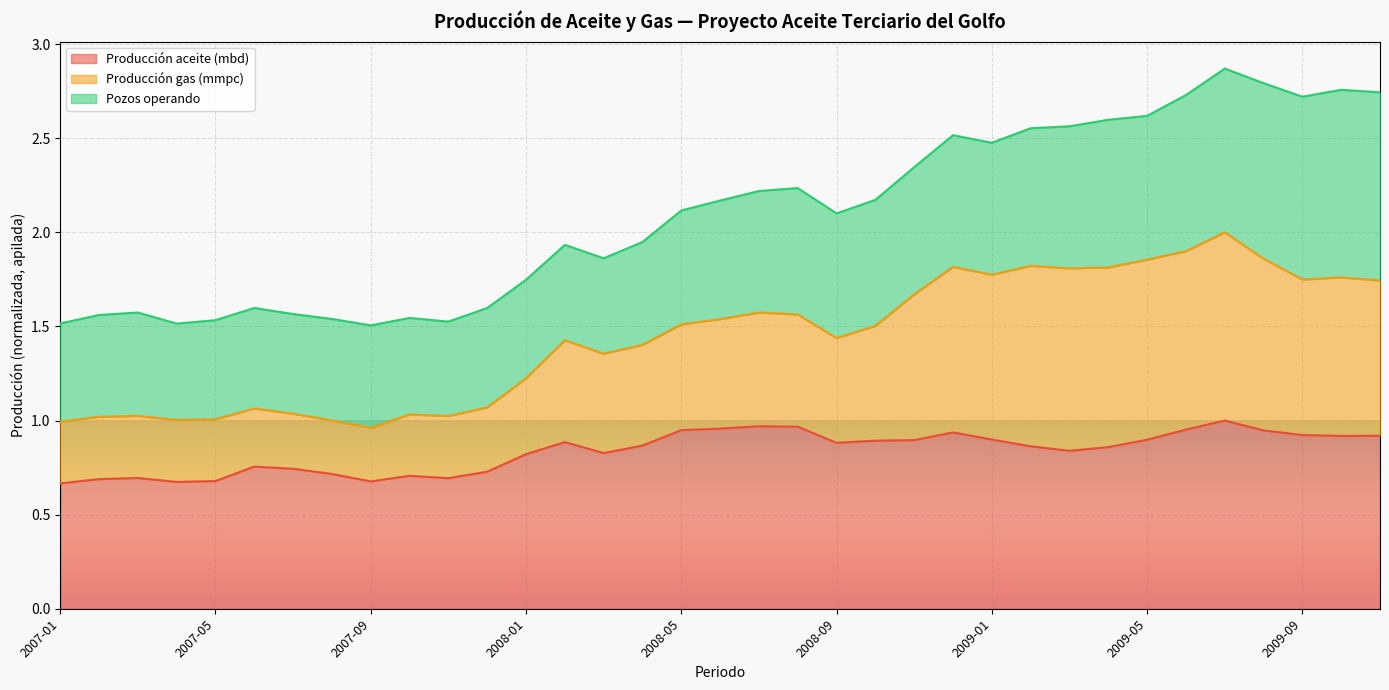

What is the total value across all series at 2008-05?

2.1